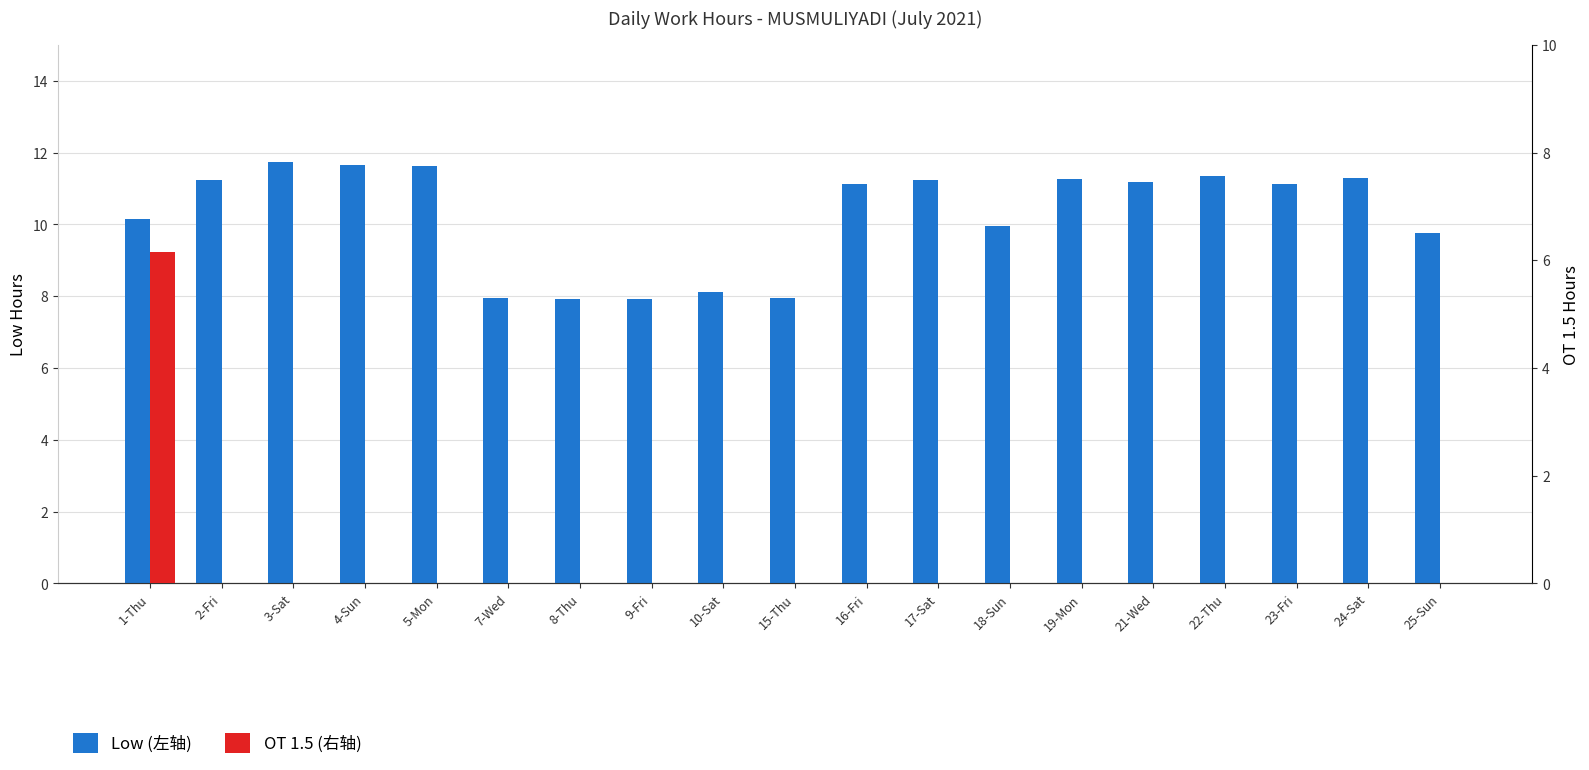

Count the number of data series in this chart.

2